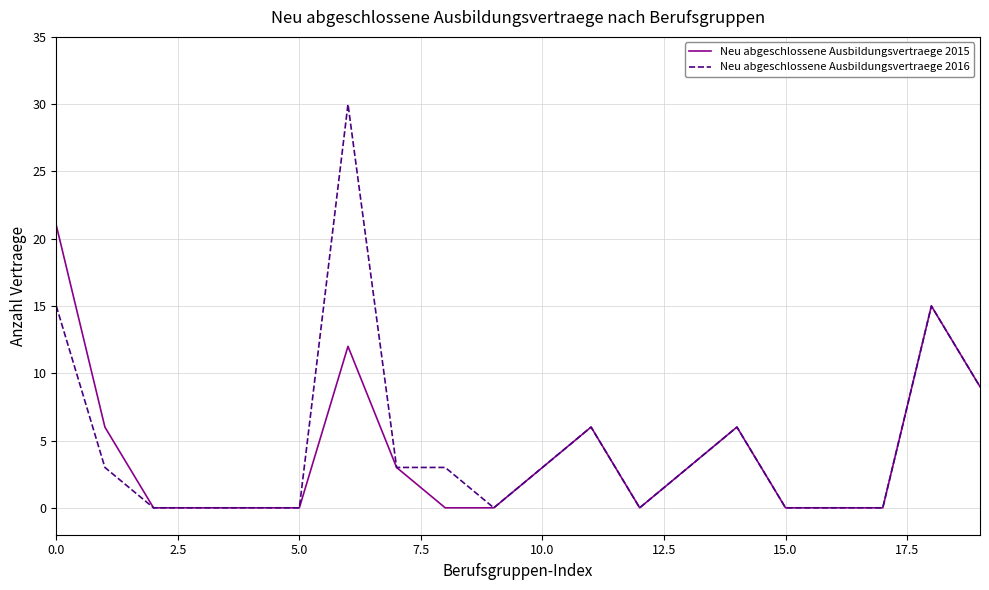

Is this an area chart (filled region under the line)?

No